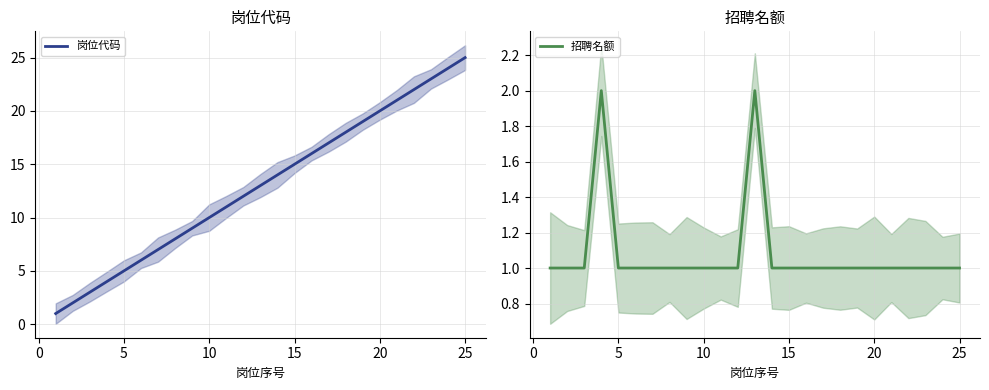

True or false: 招聘名额 and 岗位代码 intersect in this chart.

False